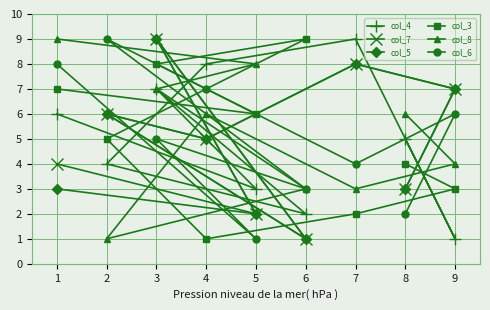

Reading left to right, extract all data points from this chart.

col_4: 1=6	2=4	3=7	4=8	5=3	6=2	7=9	8=5	9=1
col_7: 1=4	2=6	3=9	4=5	5=2	6=1	7=8	8=3	9=7
col_5: 1=3	2=6	3=9	4=5	5=2	6=1	7=8	8=3	9=7
col_3: 1=7	2=5	3=8	4=1	5=6	6=9	7=2	8=4	9=3
col_8: 1=9	2=1	3=7	4=6	5=8	6=3	7=3	8=6	9=4
col_6: 1=8	2=9	3=5	4=7	5=1	6=3	7=4	8=2	9=6